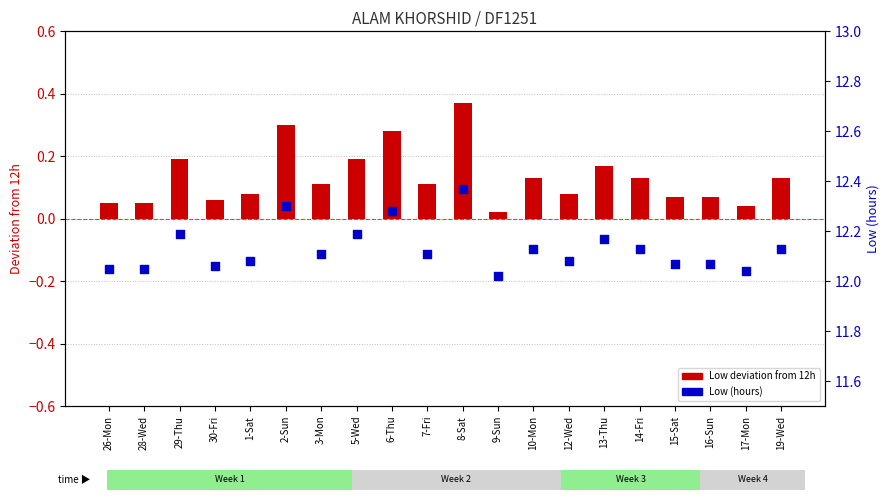

Which series reaches the minimum Y coordinate?

Low deviation from 12h